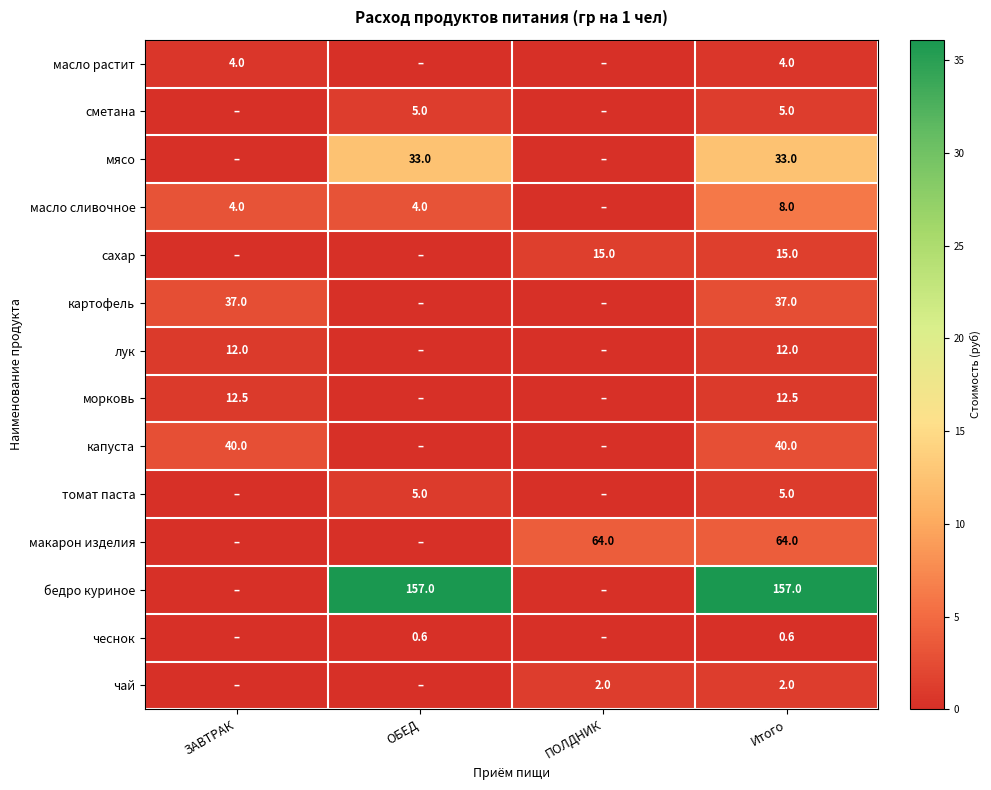

What is the spread (max minus min) of values at Итого?

156.4